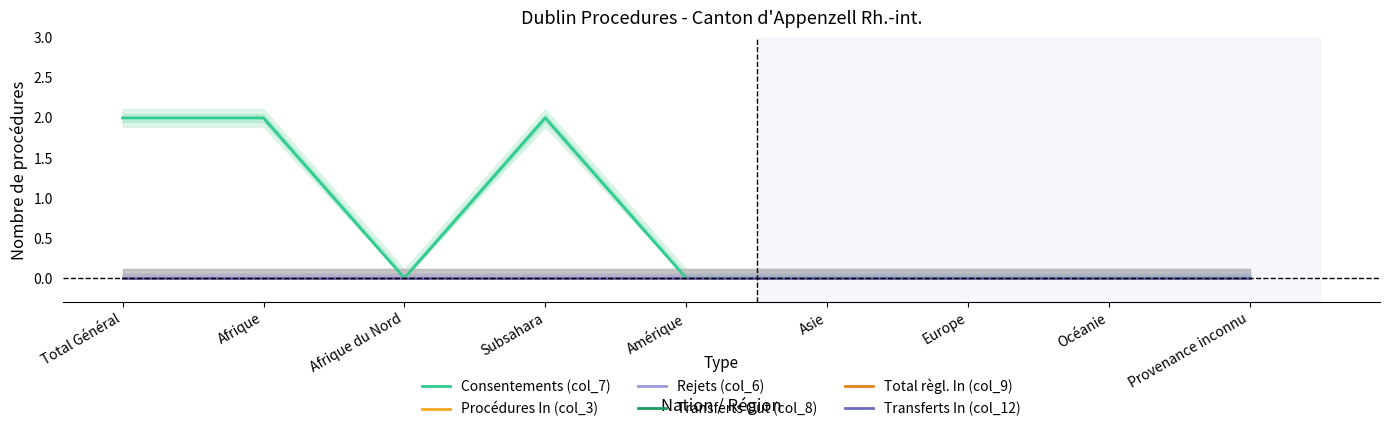

How many values in the Consentements (col_7) series exceed 0?

3